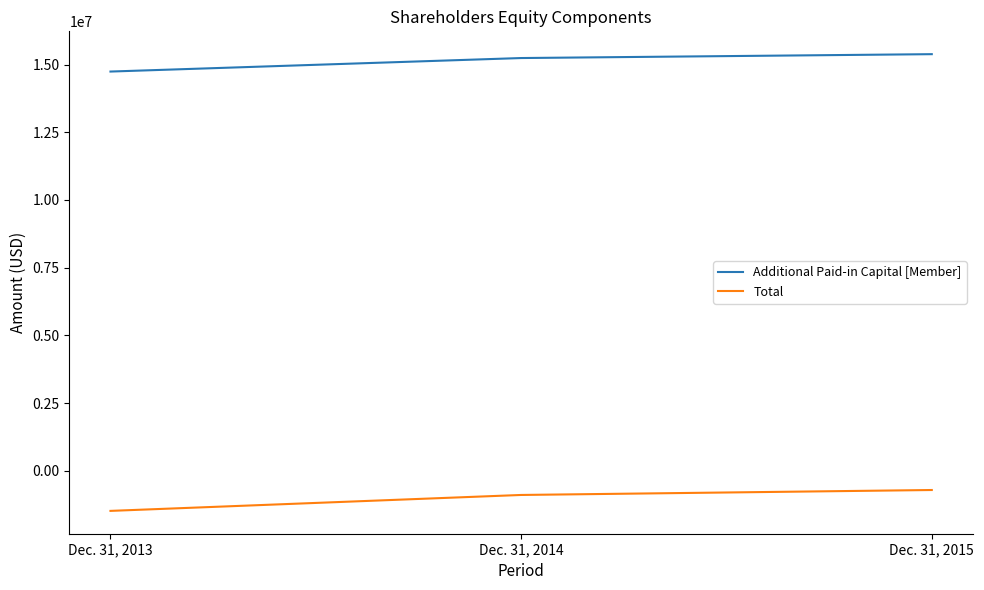

List the series in order of their peak value, lowest first.

Total, Additional Paid-in Capital [Member]